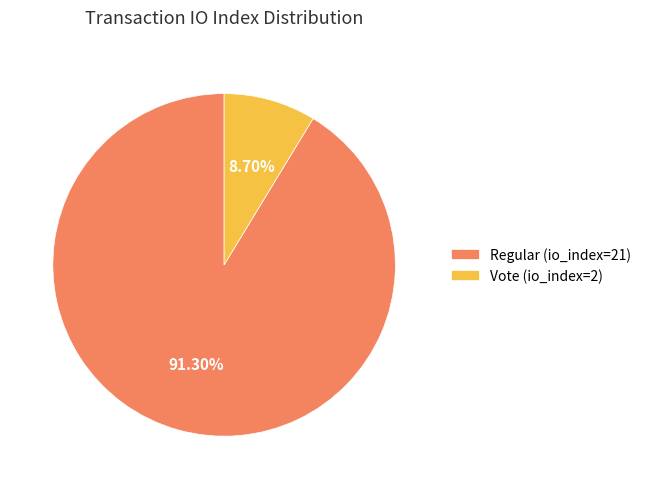

How many segments does this pie chart have?

2